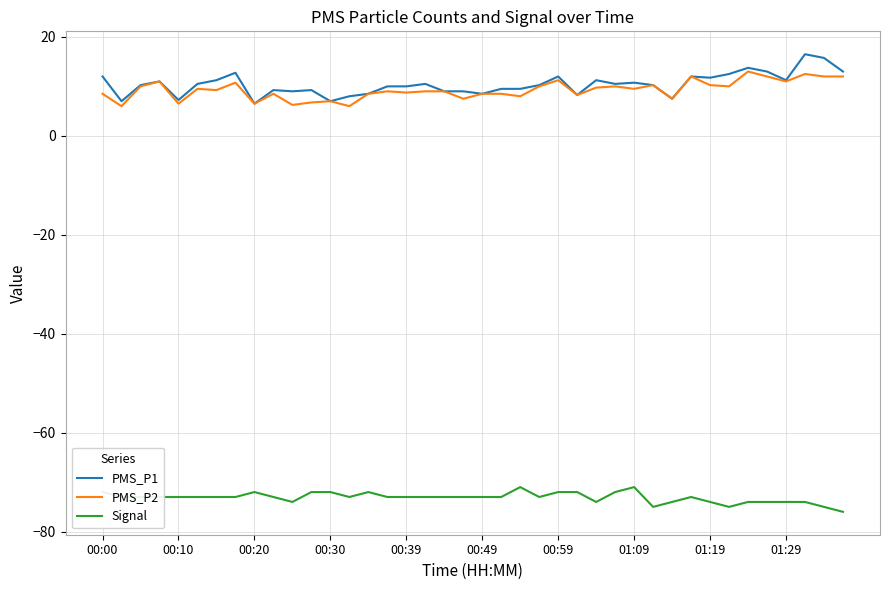

True or false: PMS_P1 and Signal intersect in this chart.

False